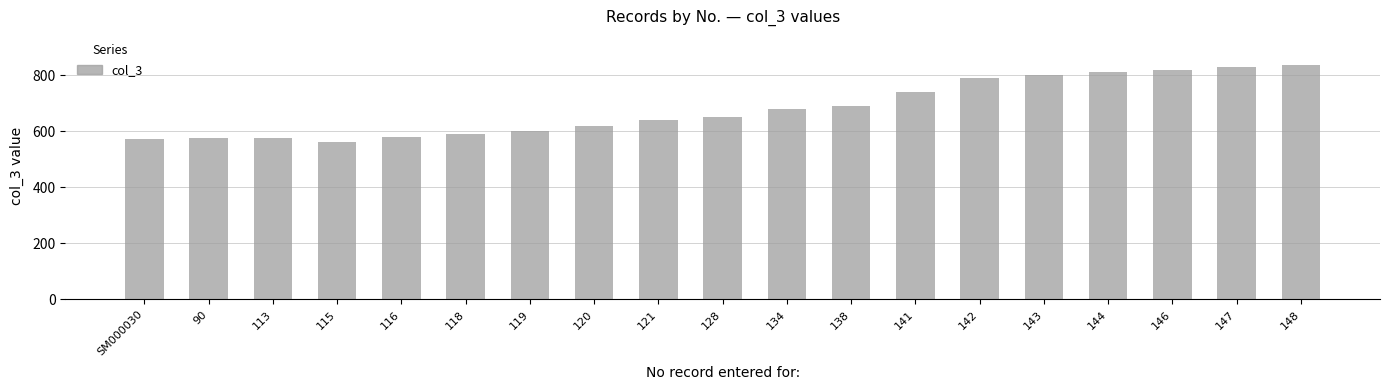

What is the greatest value displayed?

837